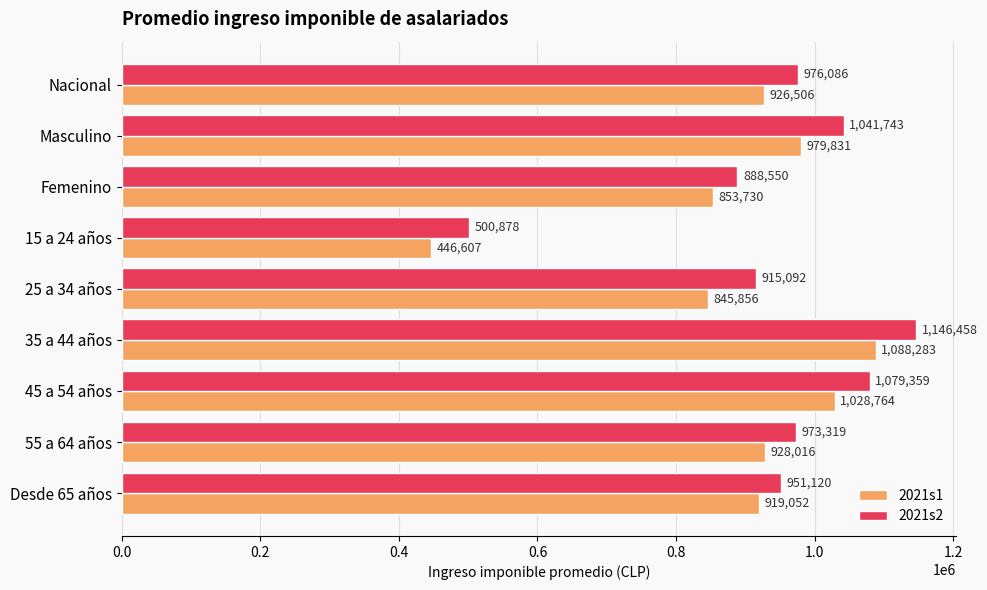

Between 15 a 24 años and 45 a 54 años, which series saw the biggest shift?

2021s1